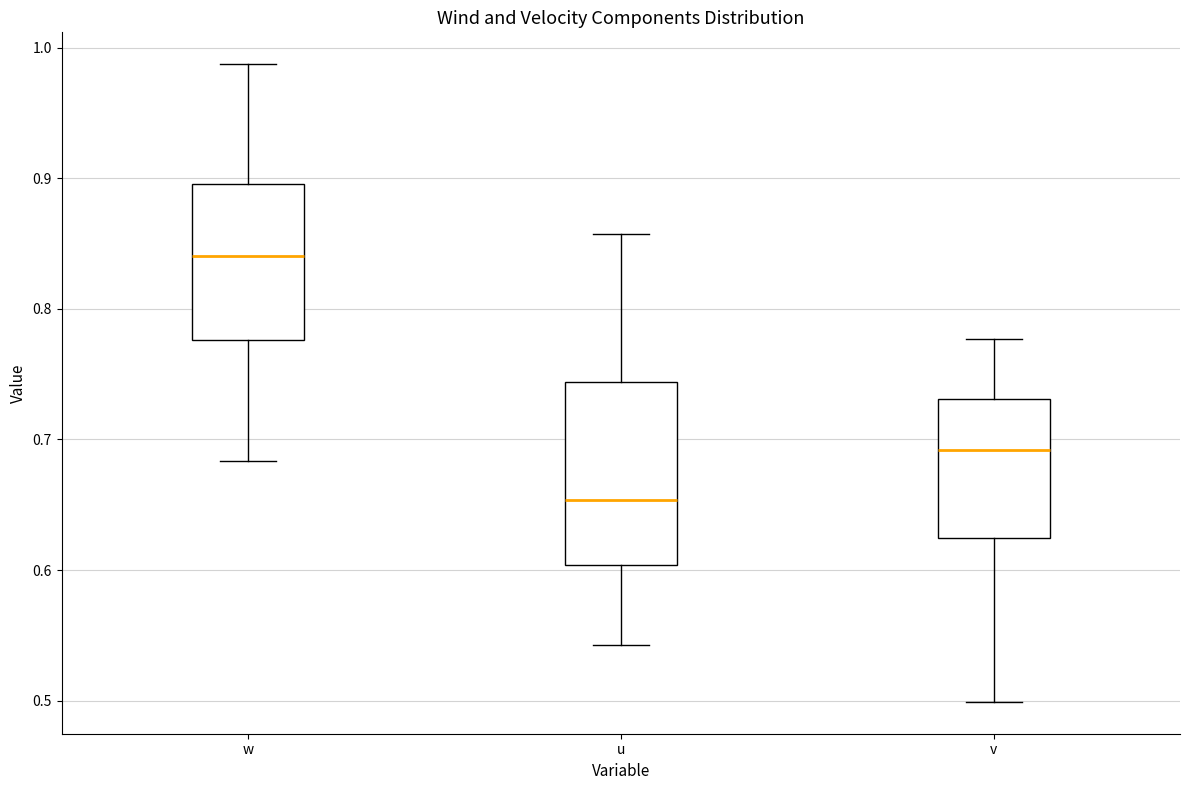

Which box is the tallest, from its lower edge to its upper edge?

u